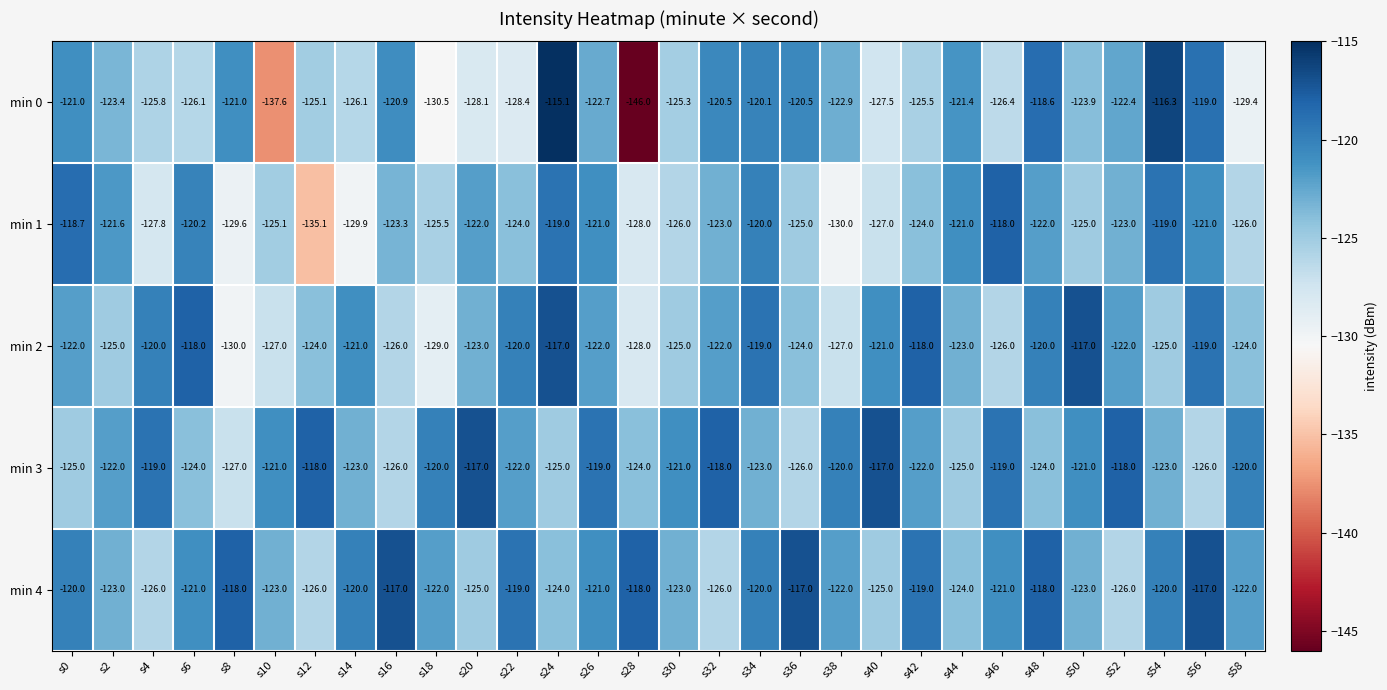

The min 4 series shows -123.0 at s2. True or false?

True